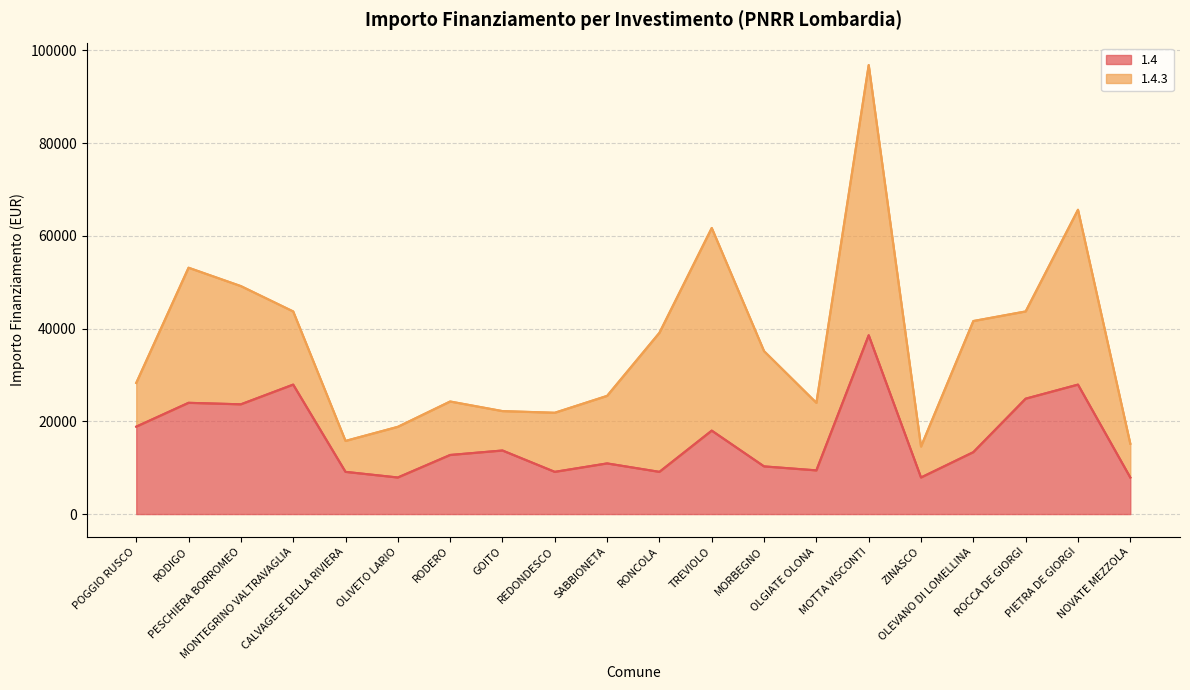

How many points are lower than both their immediate neighbors (excluding endpoints)?

6